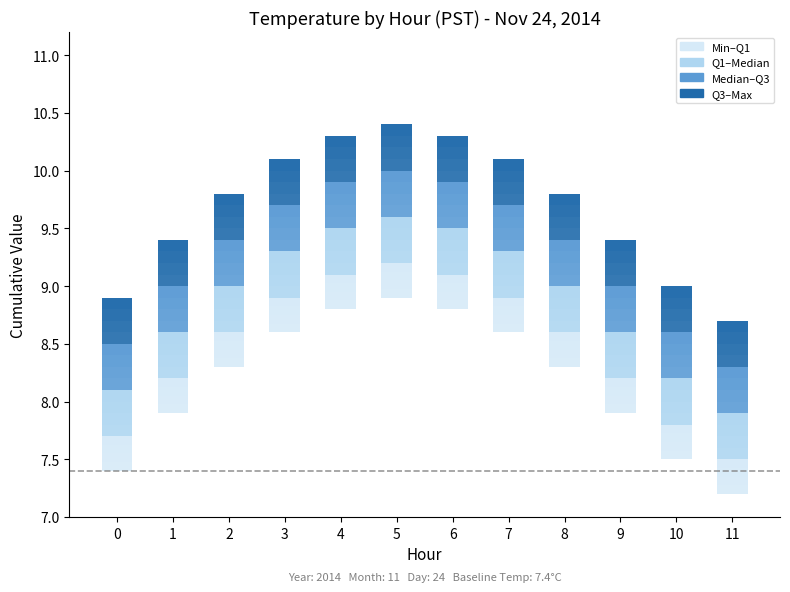

How many groups of bars are there?

12